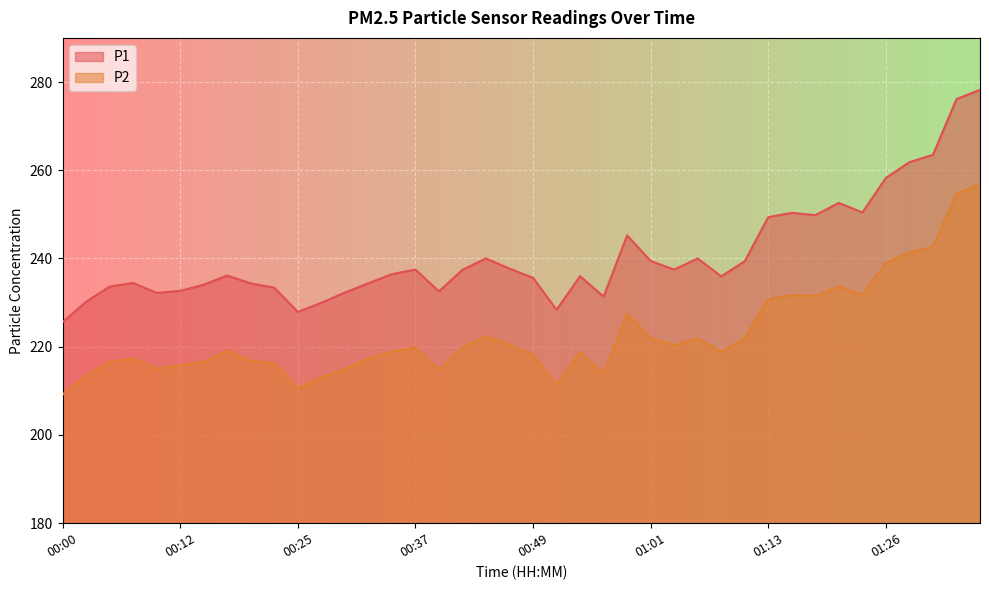

Is the value of P2 at 01:26 greater than the value of P1 at 00:20?

Yes